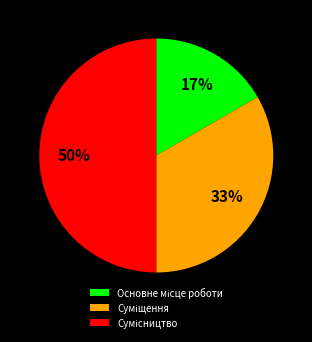

To the nearest percent, what is the average slice percentage?

33%